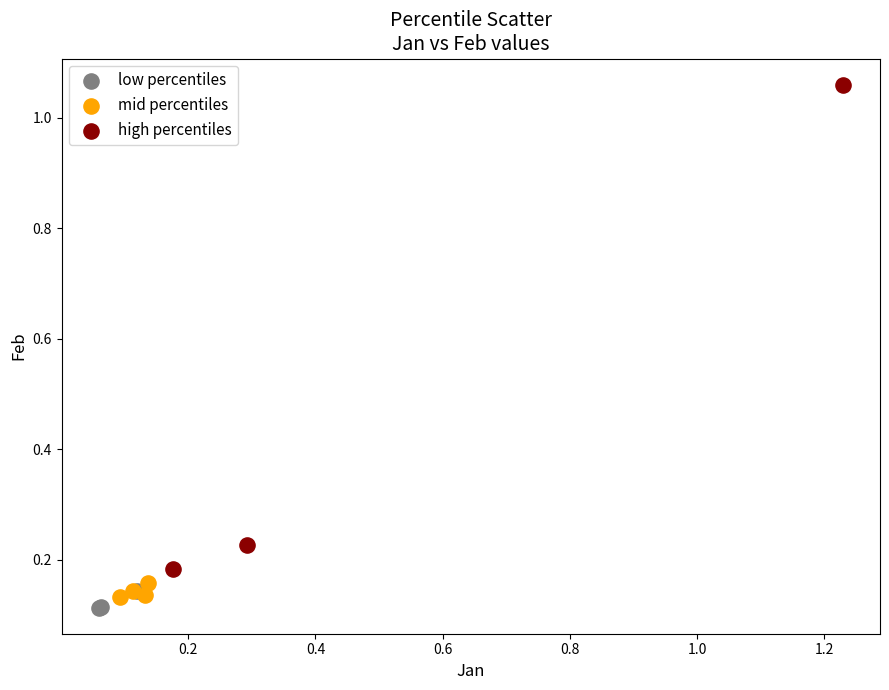

Which series has the widest spread of Y values?

high percentiles